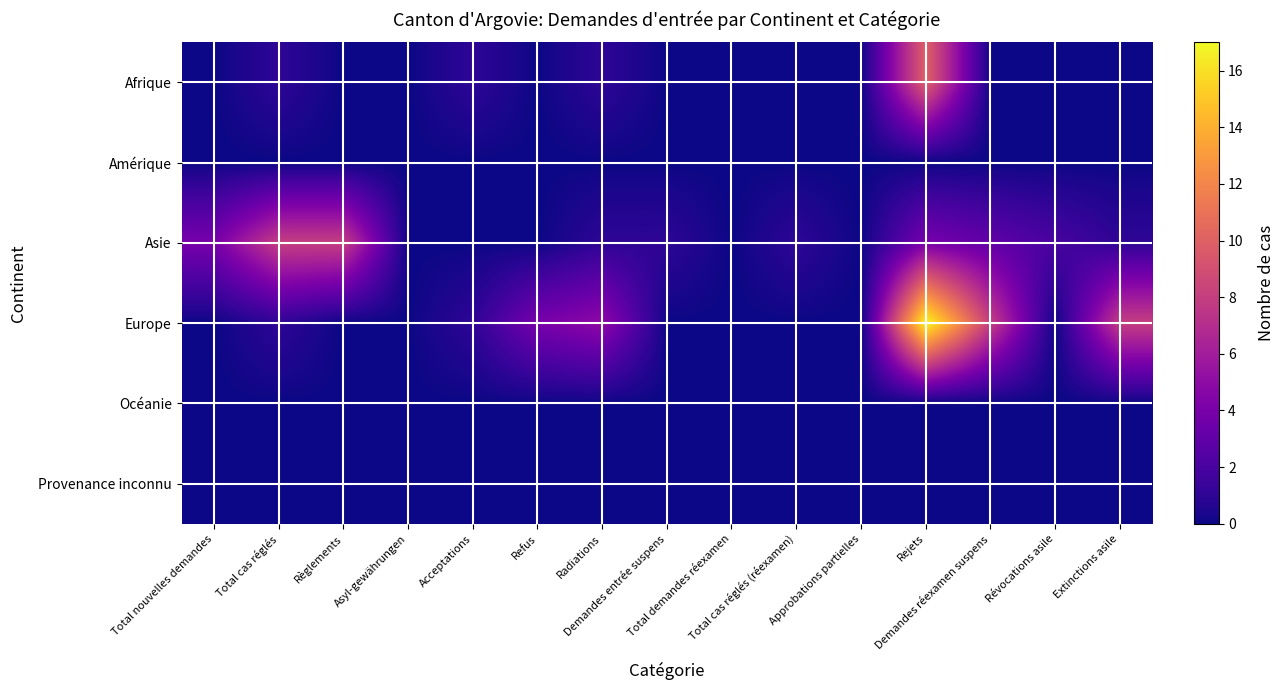

Which series has the widest spread of values?

Europe